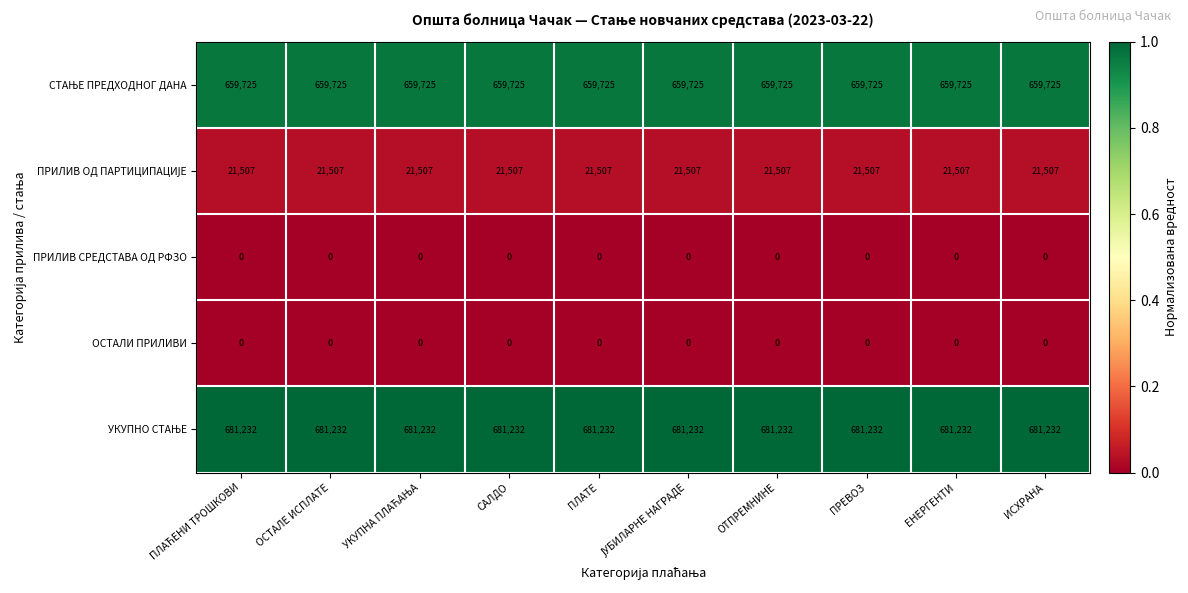

What is the maximum value shown in the chart?

681232